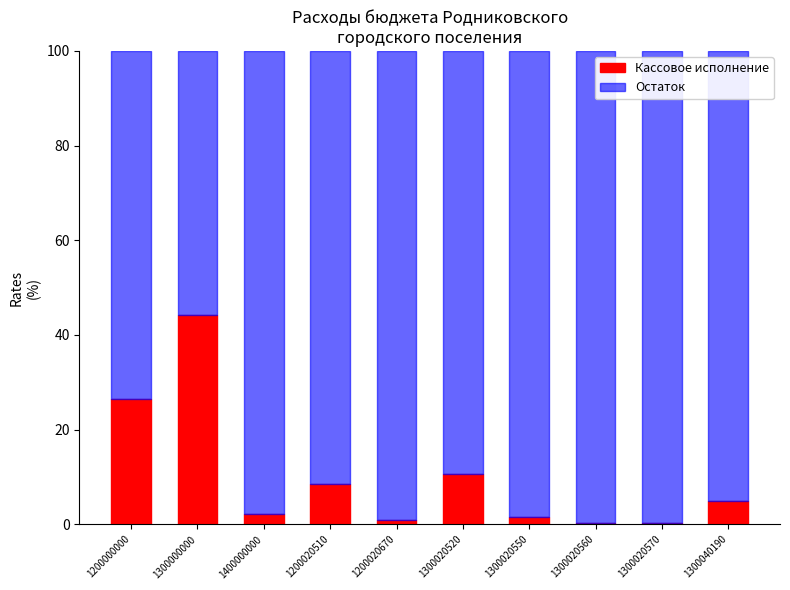

Is it true that Кассовое исполнение equals 5.0 at 1300040190?

True